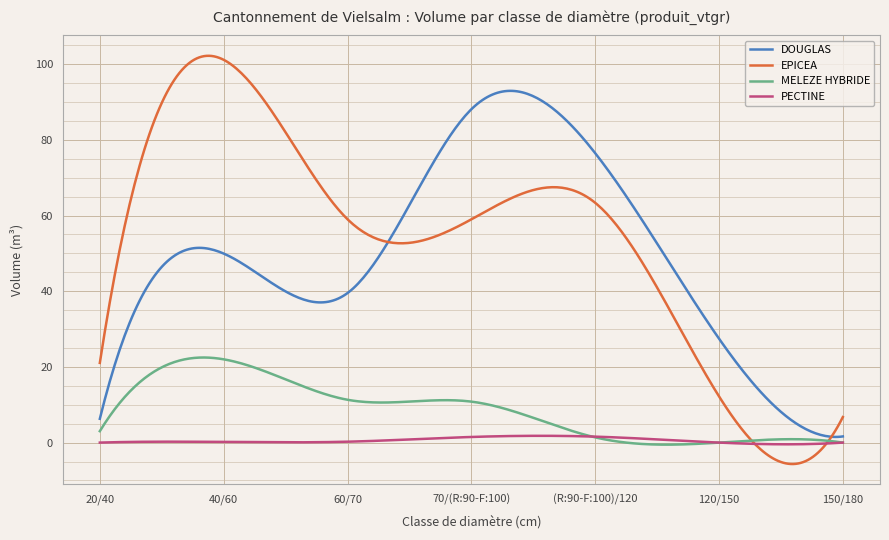

Which series has the largest range (max minus min)?

EPICEA